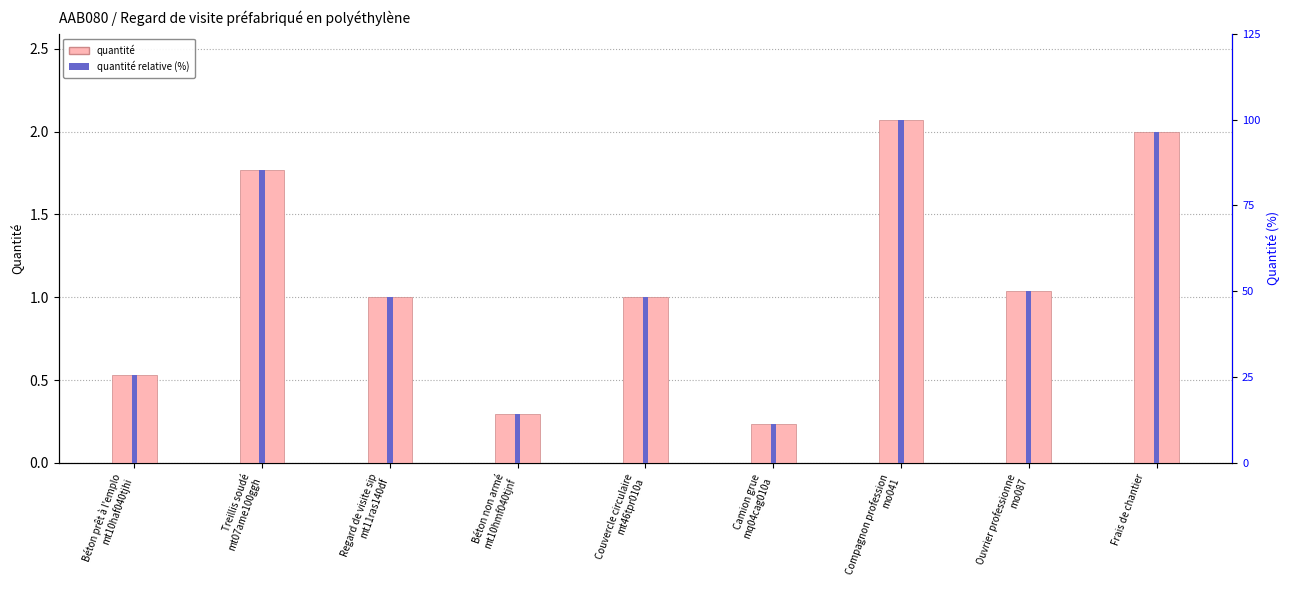

At which category is the sum across all series the highest?

Compagnon profession
mo041